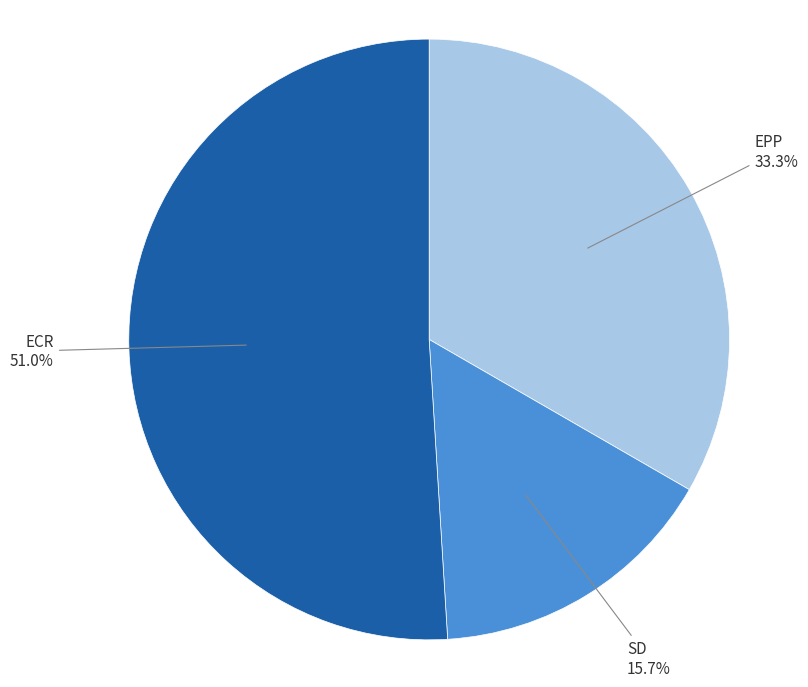

To the nearest percent, what percentage of the pie is EPP?

33%